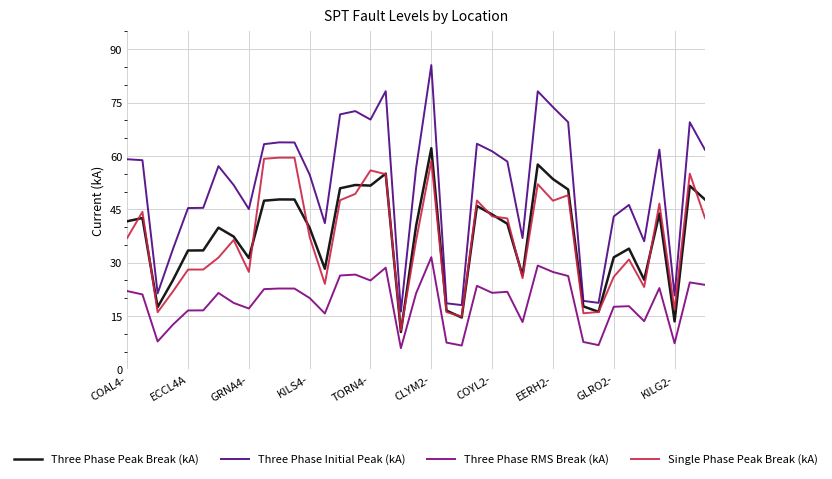

Is this an area chart (filled region under the line)?

No